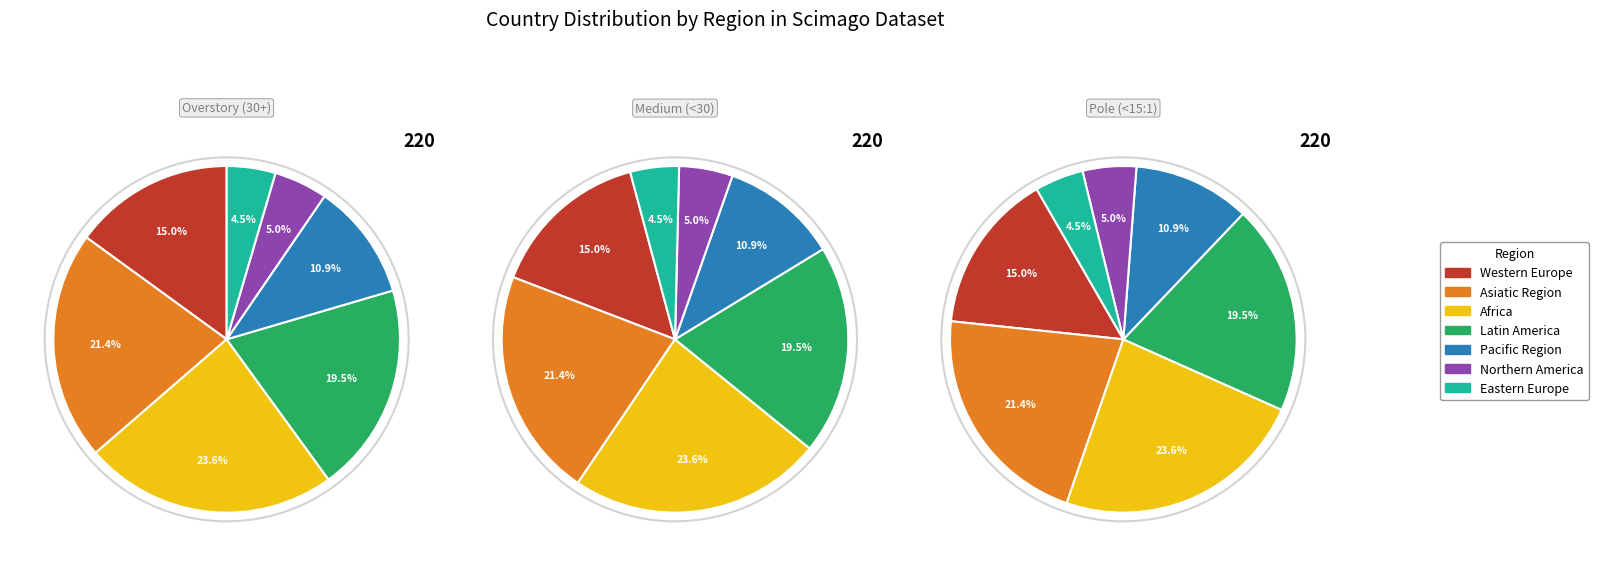

What is the smallest slice in the pie chart?

Eastern Europe